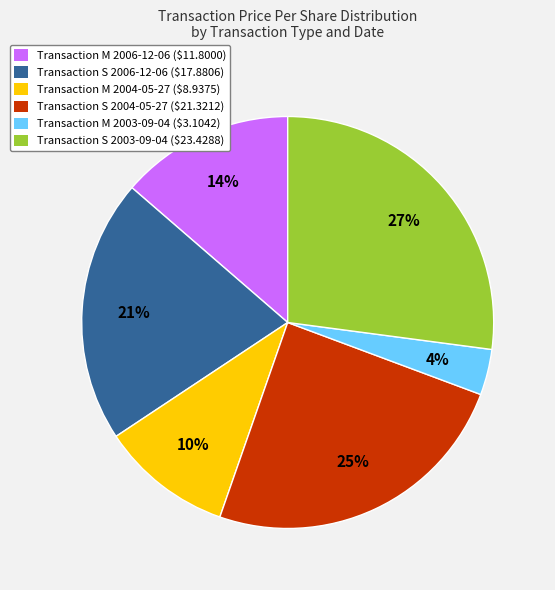

Which category has the smallest portion of the pie?

Transaction M 2003-09-04 ($3.1042)